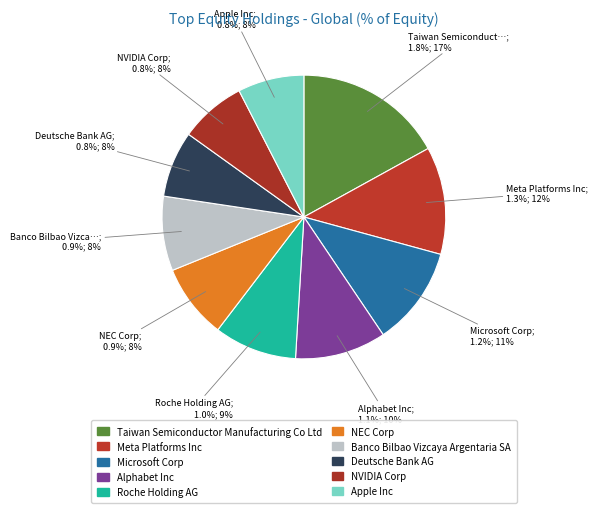

Is NEC Corp the majority of the pie?

No